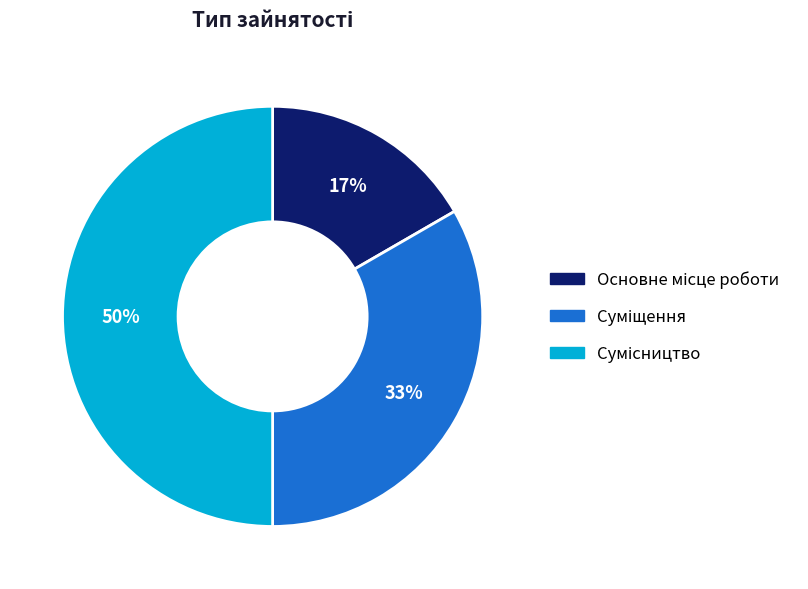

To the nearest percent, what is the average slice percentage?

33%